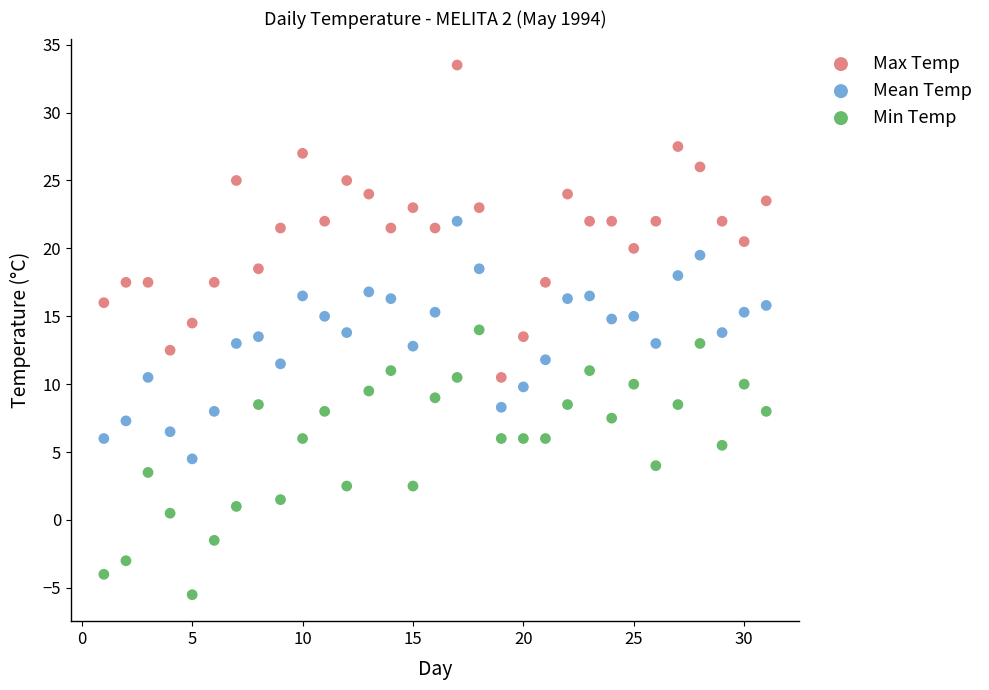

Across all data points, what is the range of Y values (max minus min)?

39.0